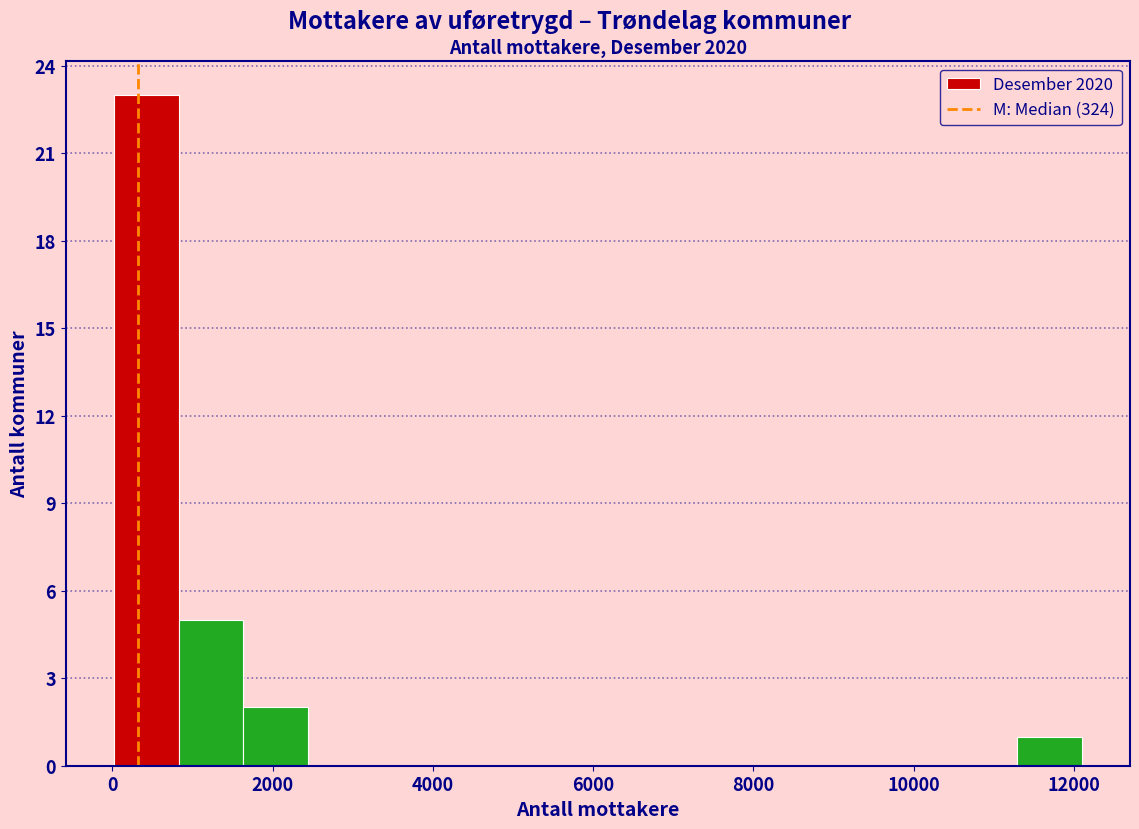

How tall is the bar that spans 11200 to 12000 on the x-axis? Neither the bar edges nor the heights are printed on the chart, so give them approximately, as read against the axes.

1